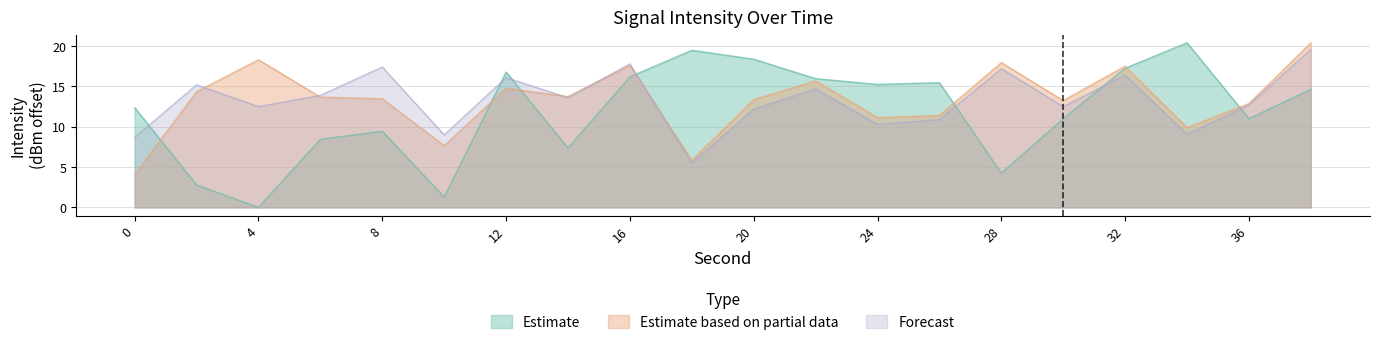

Reading left to right, what are all the values shown in this chart?

Estimate: 12.4	2.8	0.0	8.4	9.4	1.3	16.8	7.4	16.2	19.5	18.4	15.9	15.2	15.5	4.2	11.0	17.2	20.4	11.0	14.6
Estimate based on partial data: 4.1	14.3	18.3	13.7	13.5	7.6	14.8	13.7	17.6	5.8	13.4	15.7	11.1	11.4	17.9	13.2	17.5	9.9	12.9	20.4
Forecast: 8.7	15.2	12.5	13.9	17.4	9.0	16.1	13.6	17.8	5.5	12.2	14.7	10.3	10.9	17.2	12.5	16.4	9.1	12.7	19.6